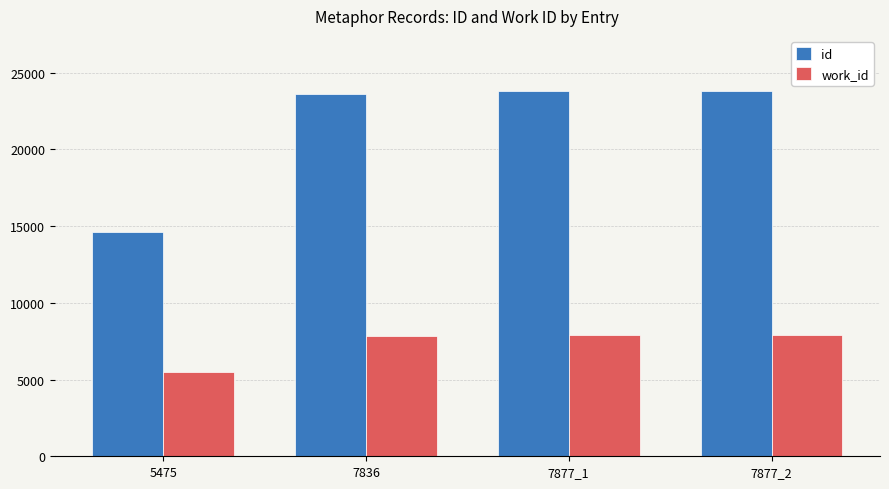

What is the greatest value displayed?

23816